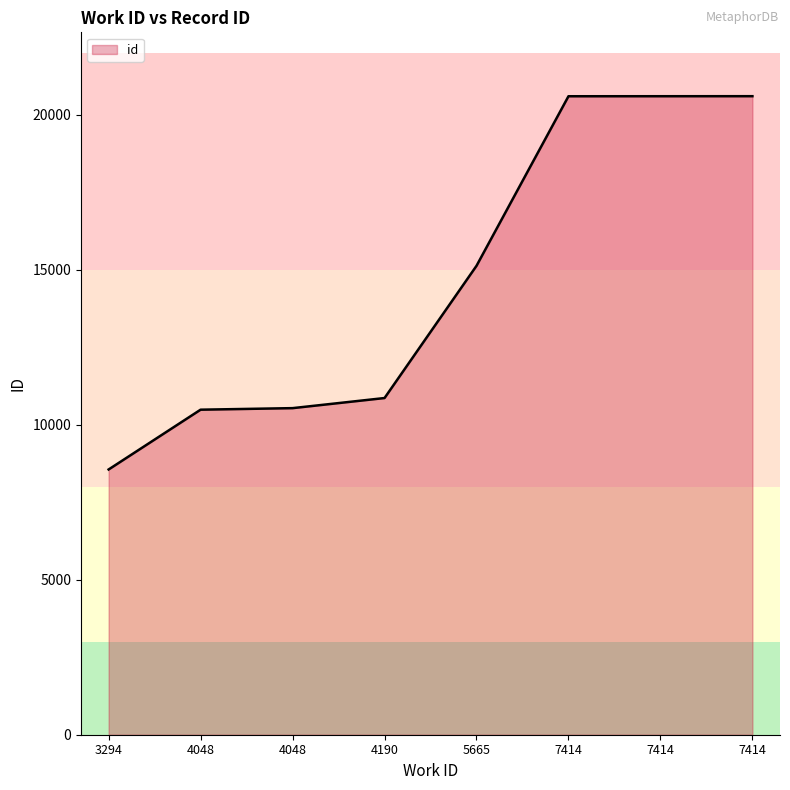

Where is the data nearest to the value 14580?

5665